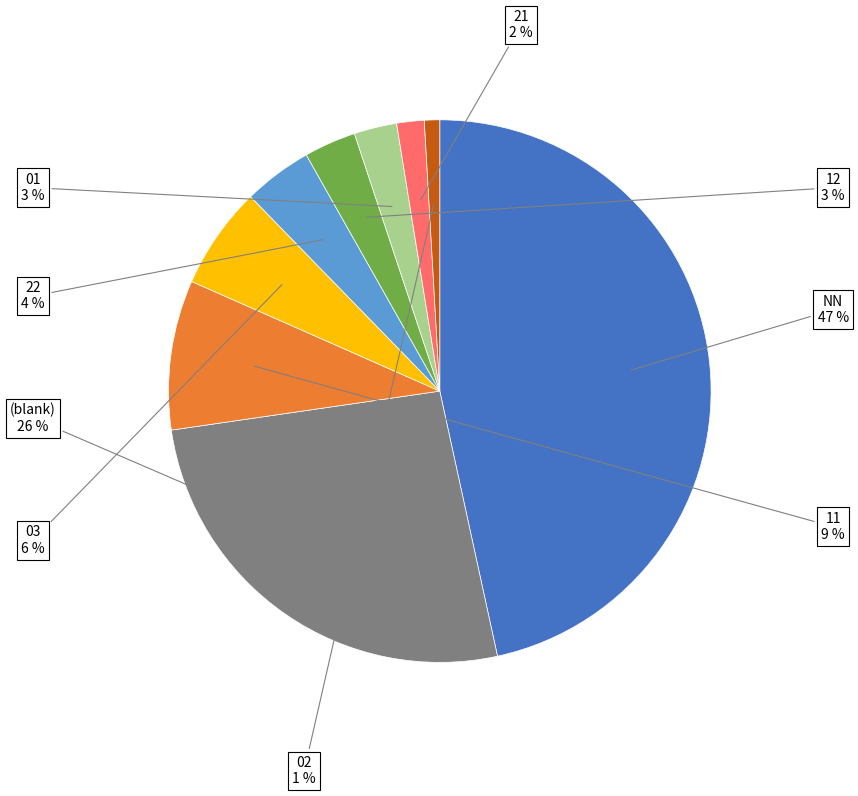

Which slice is the largest?

NN